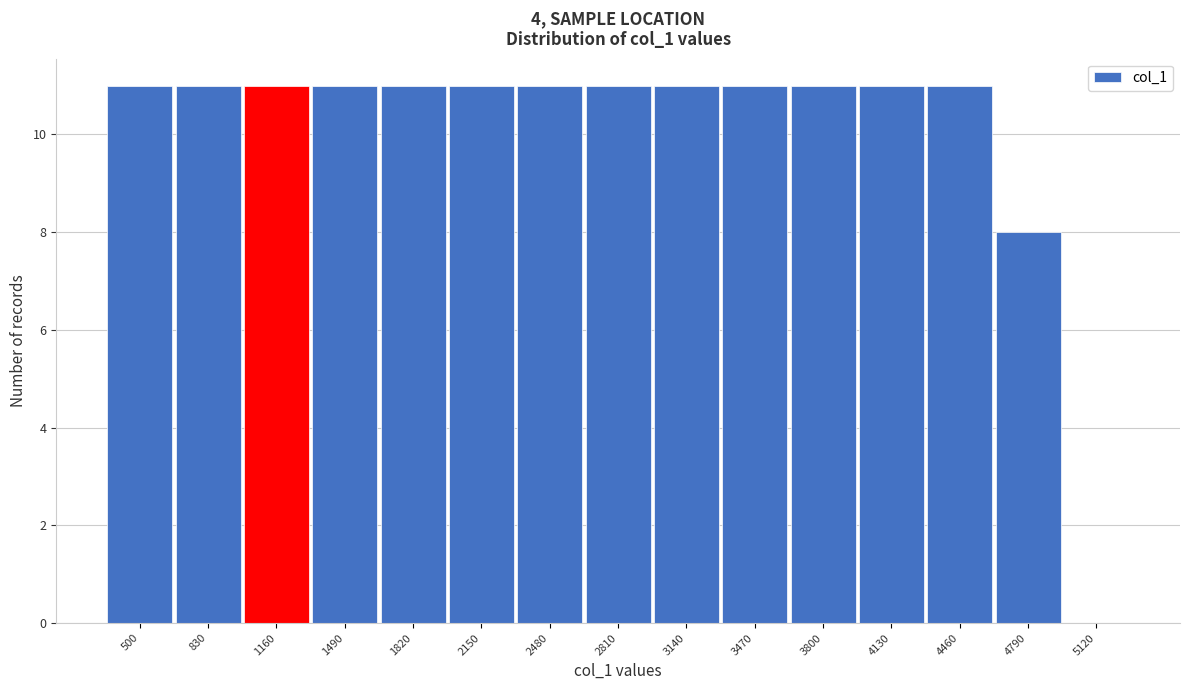

Reading left to right, what are all the values shown in this chart?

500=11	830=11	1160=11	1490=11	1820=11	2150=11	2480=11	2810=11	3140=11	3470=11	3800=11	4130=11	4460=11	4790=8	5120=0